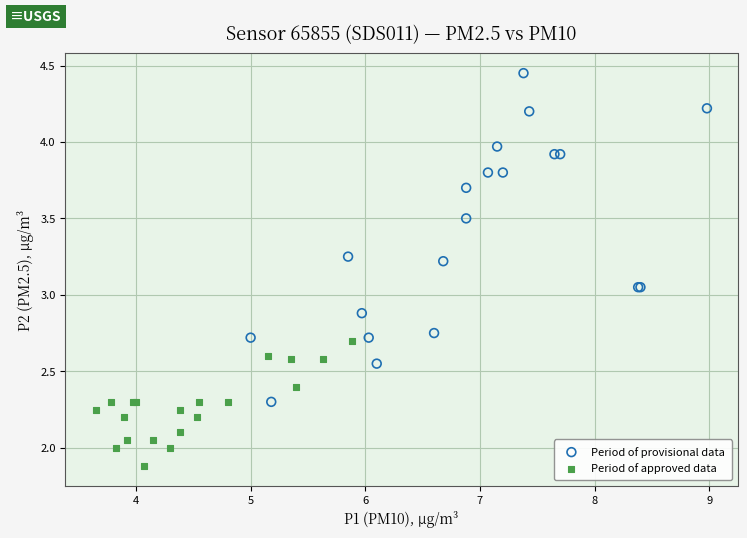

Which series contains the highest Y value?

Period of provisional data